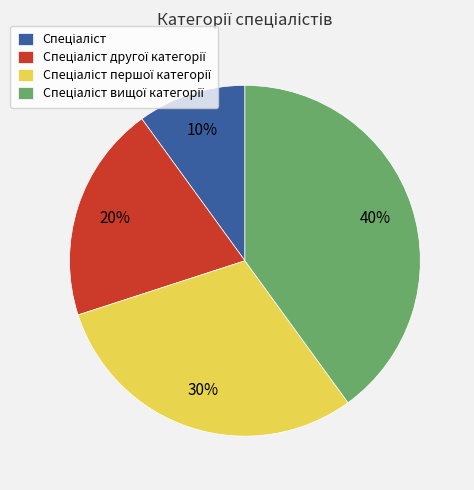

Count the number of slices in the pie.

4